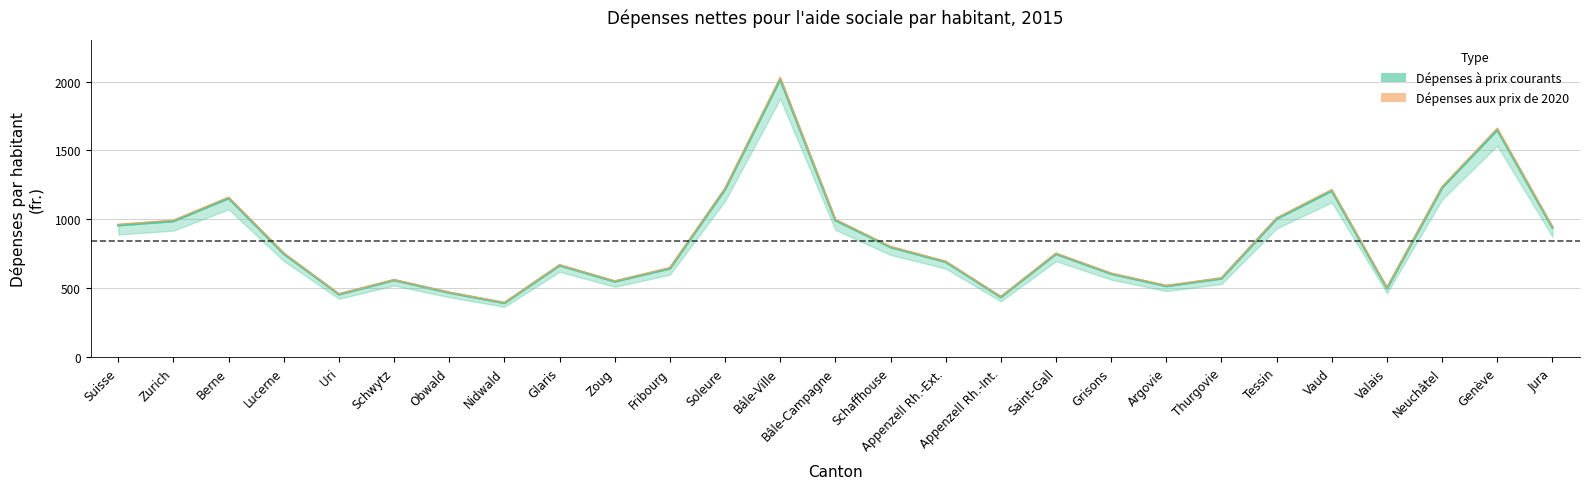

How many data points in Dépenses courantes par habitant (fr.) are above 750?

13